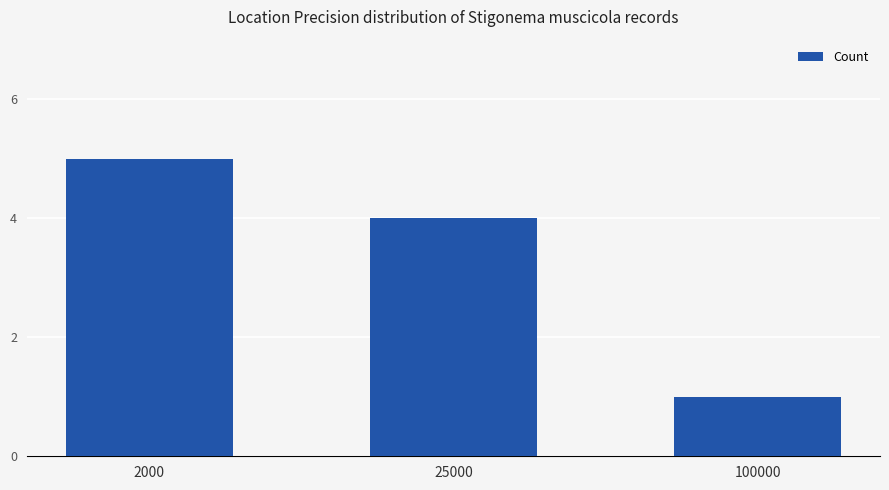

List the labels in order of value, smallest first.

100000, 25000, 2000